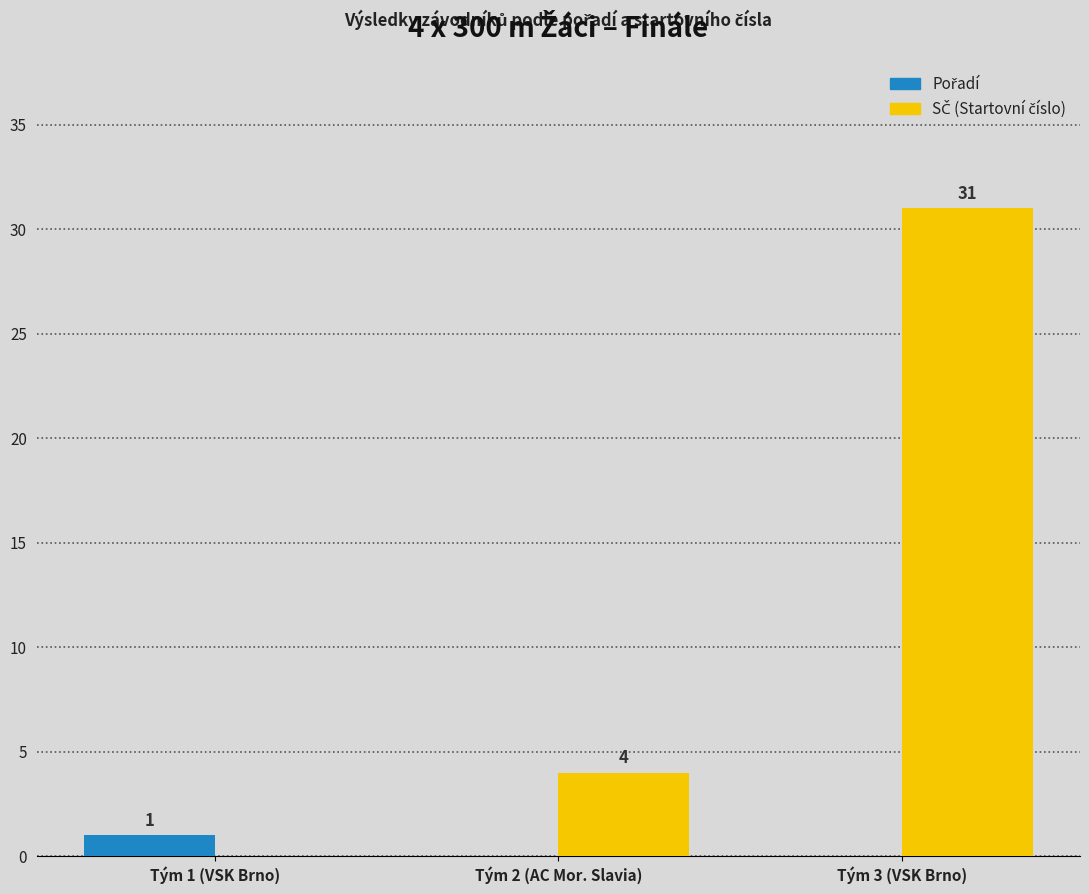

What is the spread (max minus min) of values at Tým 1 (VSK Brno)?

1